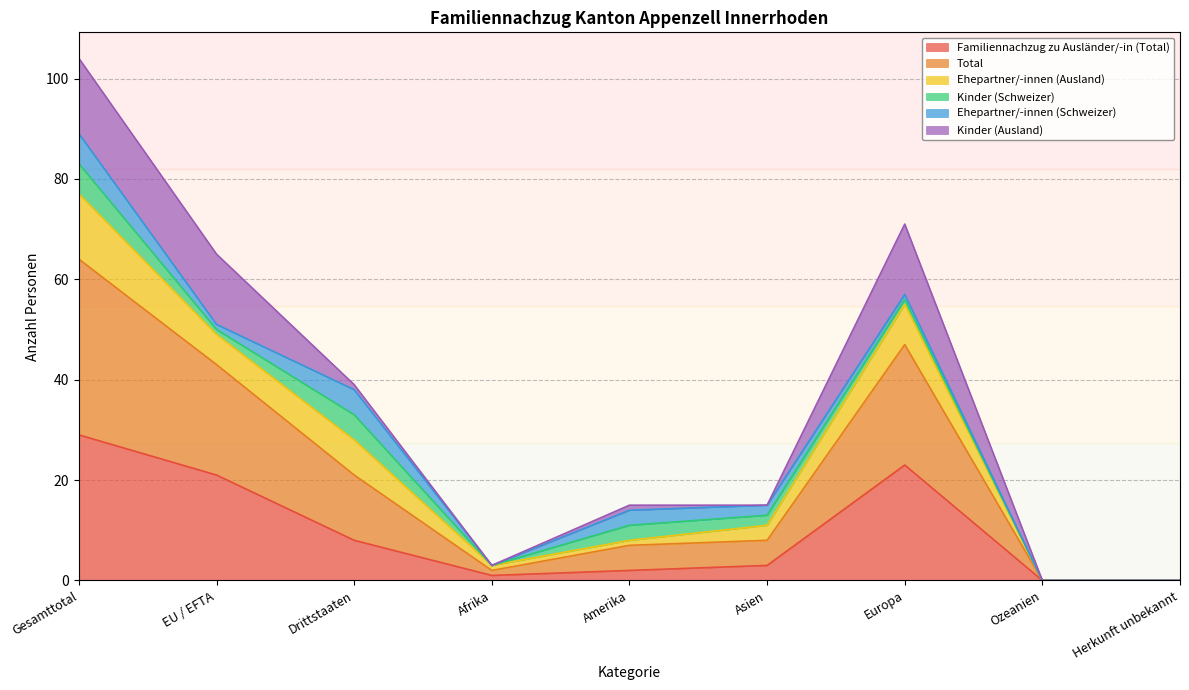

The Familiennachzug zu Ausländer/-in (Total) series shows 9 at Ozeanien. True or false?

False